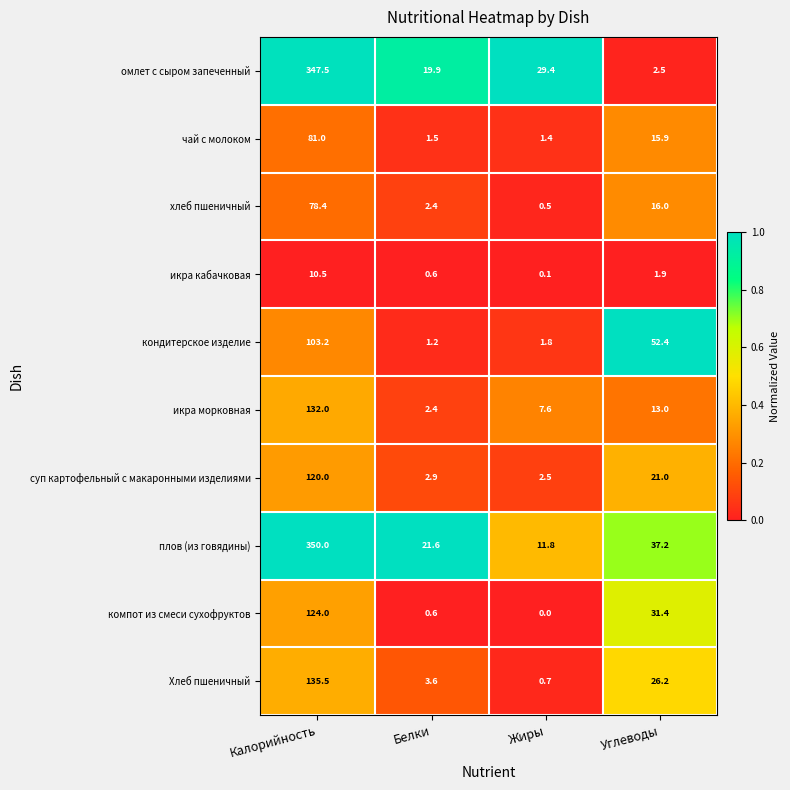

What is the difference between the чай с молоком values at Жиры and Калорийность?

79.6